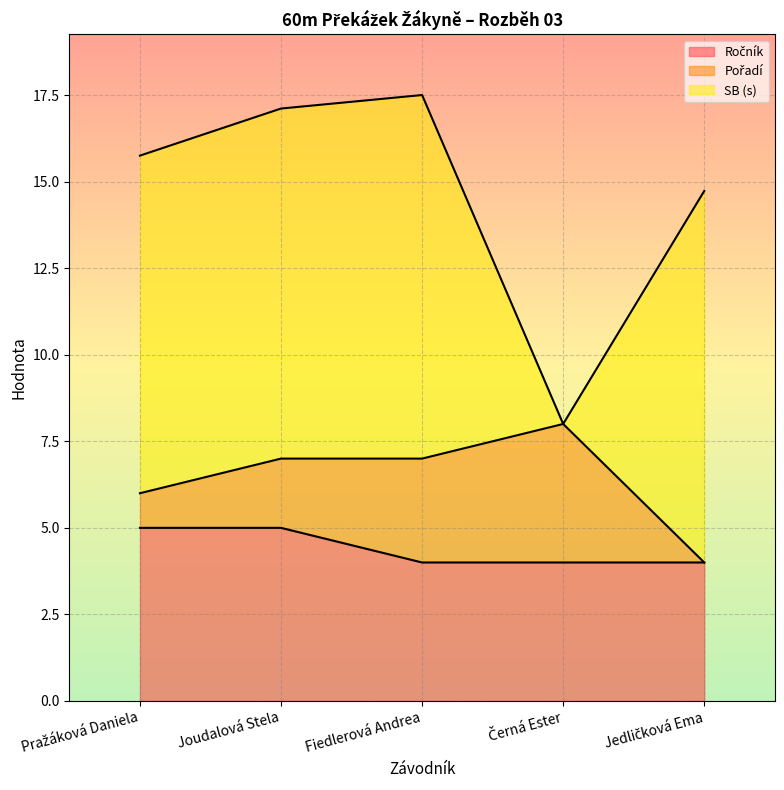

Rank the series by their maximum value, from lowest to highest.

Pořadí, Ročník, SB (s)